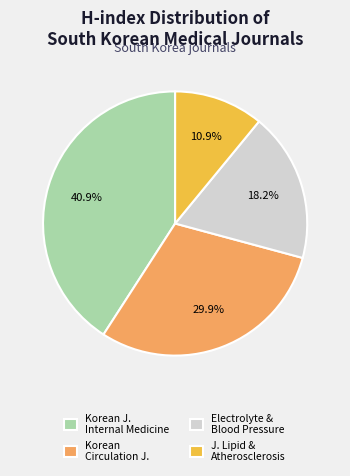

Is the sum of Electrolyte & Blood Pressure and Korean Circulation J. greater than half?

No